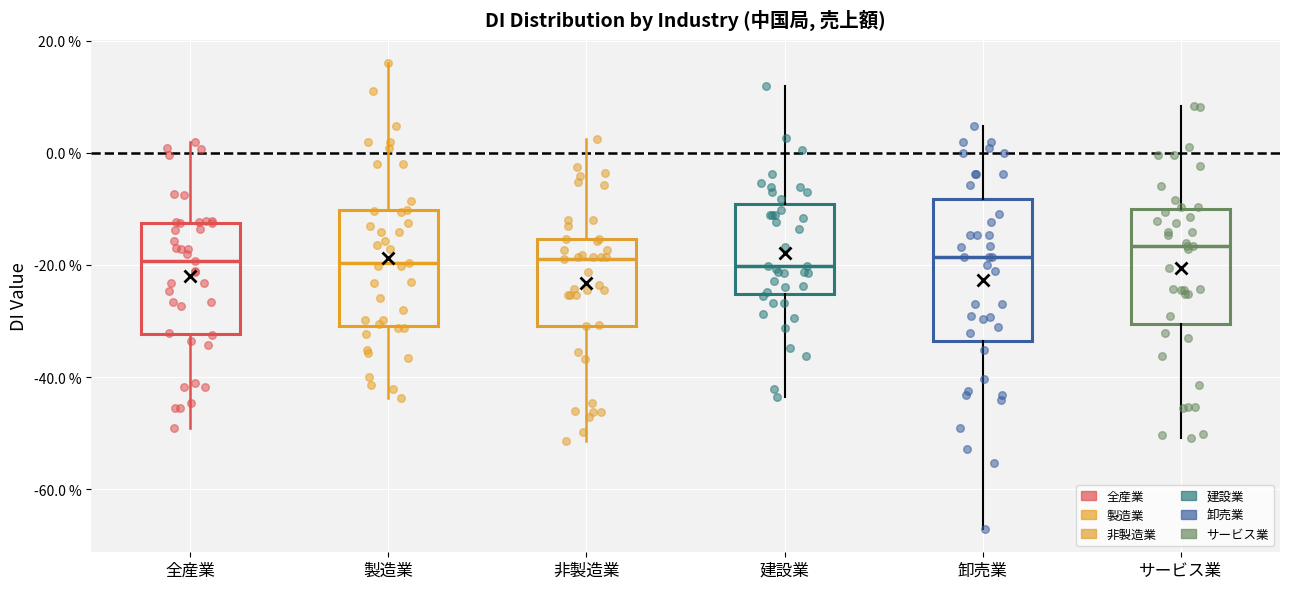

Reading left to right, read every box against the y-axis: the position of its median line, the range the box covers, and the ends of its whiskers. The values are not printed on the chart, so give them approximately, as read against the axis.

全産業: median -20, box -32 to -12, whiskers -50 to 2
製造業: median -20, box -30 to -10, whiskers -44 to 16
非製造業: median -18, box -30 to -16, whiskers -52 to 2
建設業: median -20, box -26 to -10, whiskers -44 to 12
卸売業: median -18, box -34 to -8, whiskers -68 to 4
サービス業: median -16, box -30 to -10, whiskers -50 to 8